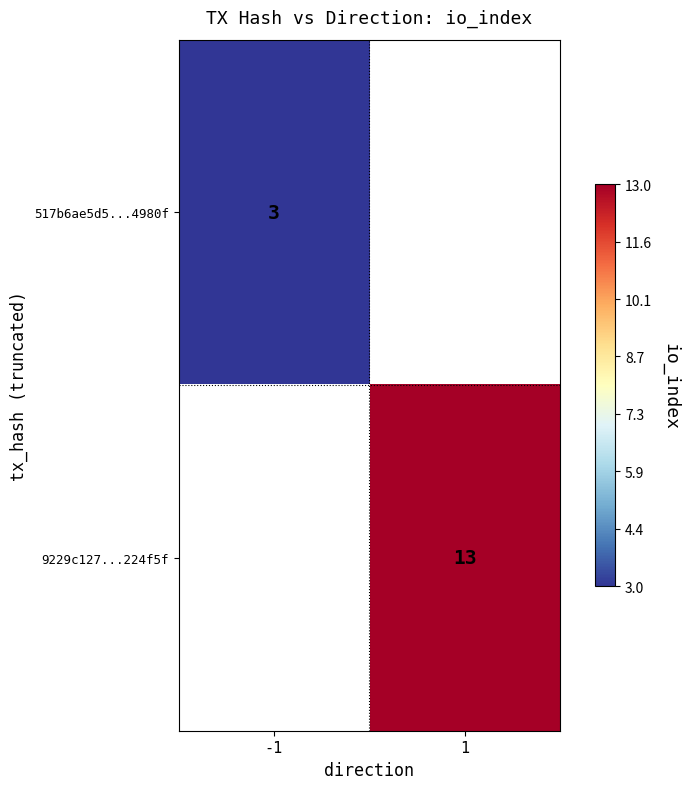

True or false: 9229c127...224f5f has a value of 13 at 1.

True